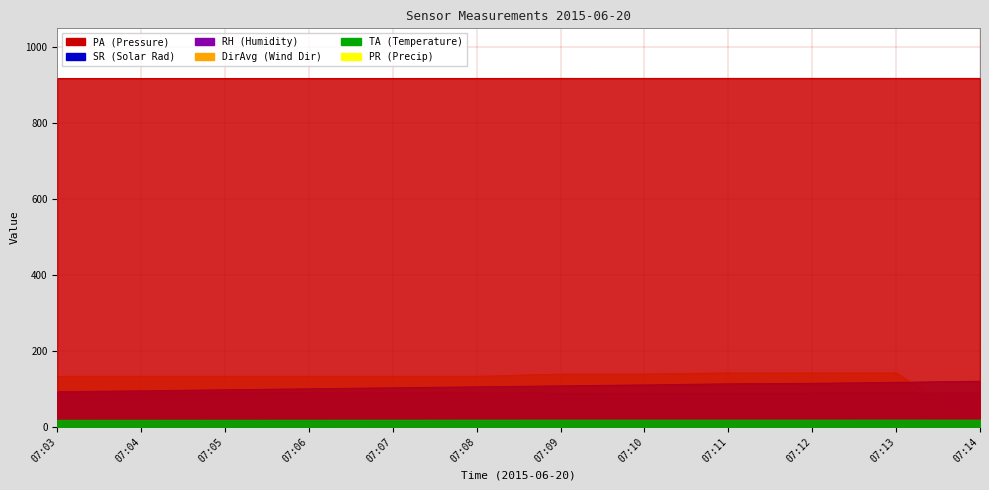

Reading left to right, transcribe all the data shown in this chart.

PA: 917.7	917.7	917.7	917.8	917.8	917.9	917.9	917.9	918.0	918.0	918.0	918.0
RH: 91.5	90.8	90.5	90.4	90.0	89.7	88.4	88.4	88.1	88.6	88.9	89.4
SR: 92.7	94.9	97.7	100.2	102.8	105.4	108.0	110.5	113.3	114.6	117.2	120.1
TA: 18.3	18.3	18.4	18.5	18.6	18.7	18.7	18.7	18.7	18.7	18.7	18.7
DirAvg: 133.0	133.0	133.0	133.0	133.0	133.0	139.0	139.0	142.0	142.0	142.0	0.0